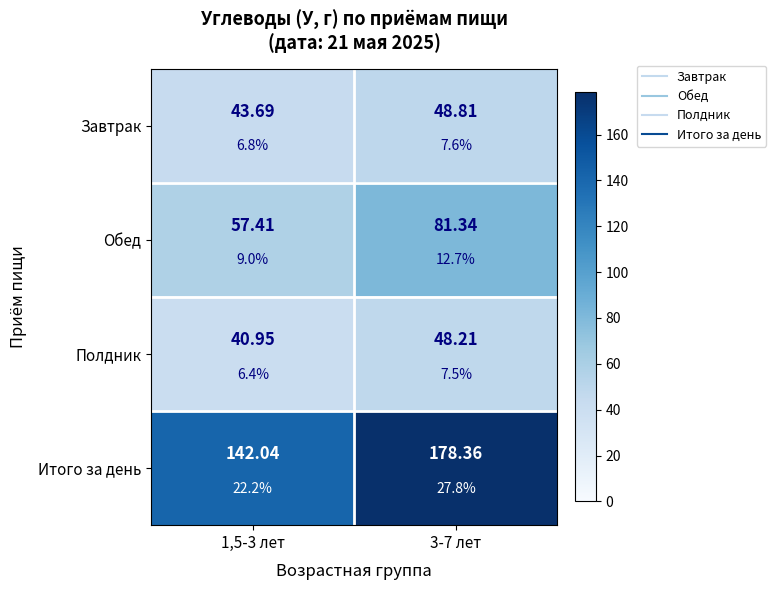

What is the sum of all Итого за день values?

320.4